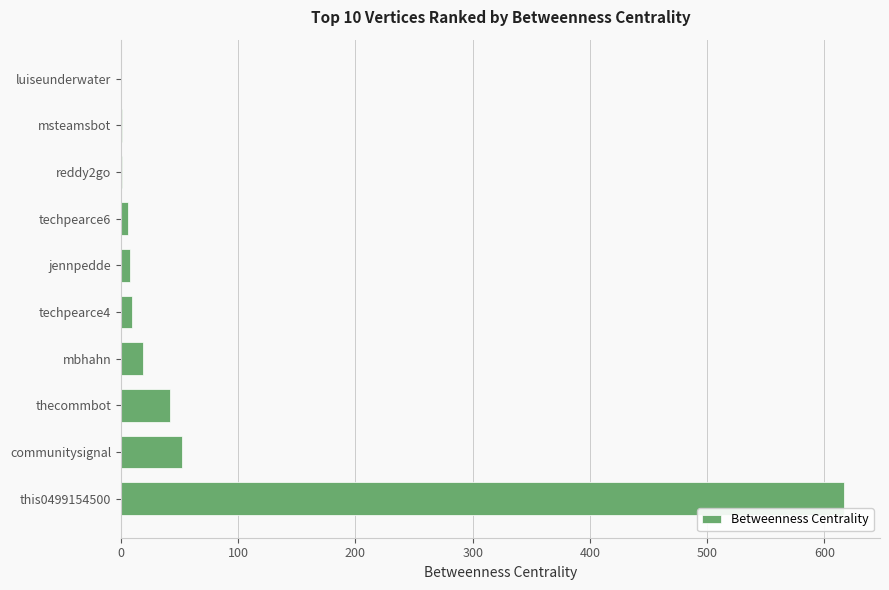

Between mbhahn and techpearce6, which is larger?

mbhahn